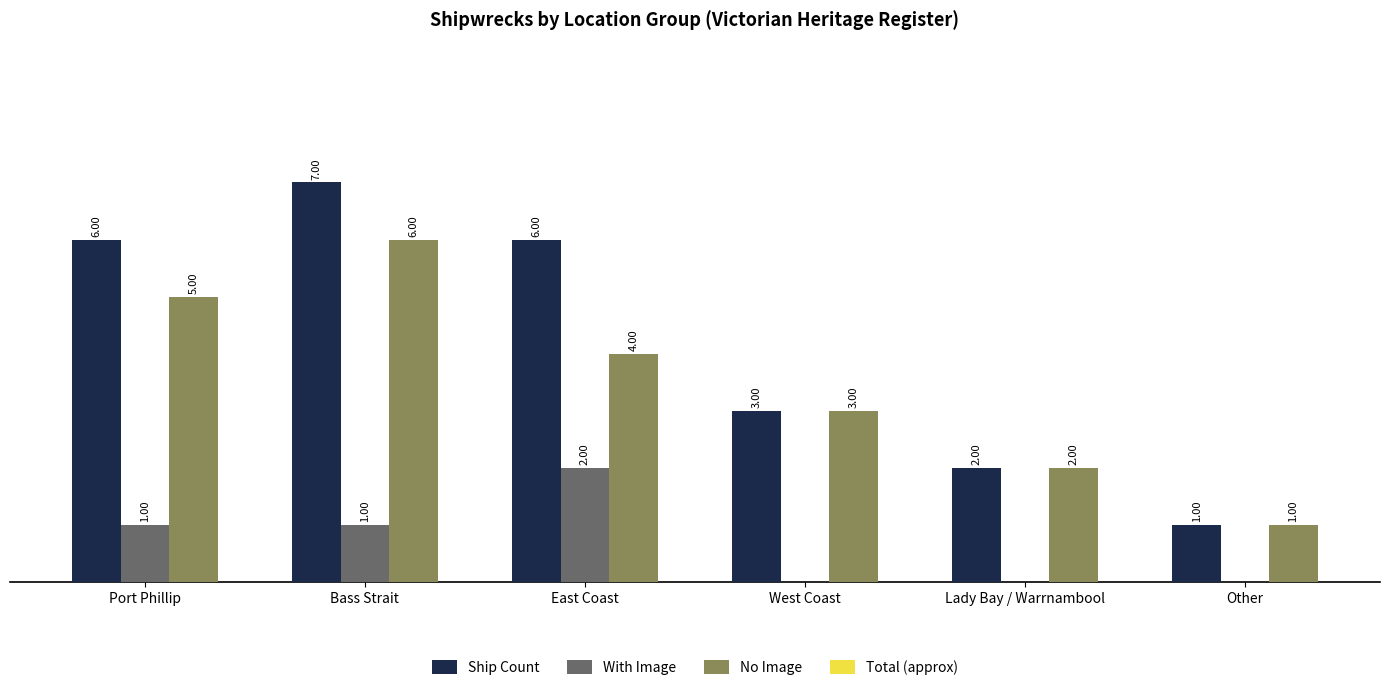

At which category does the chart reach its peak across all series?

Bass Strait